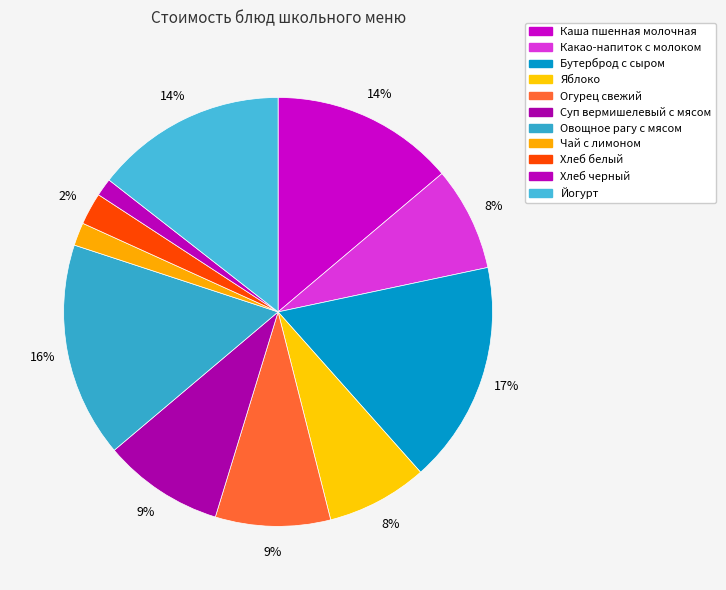

How many slices are in this pie chart?

11